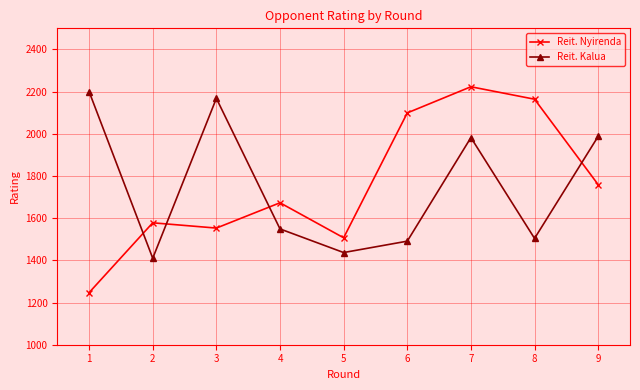

At which label does Reit. Kalua reach its peak?

1